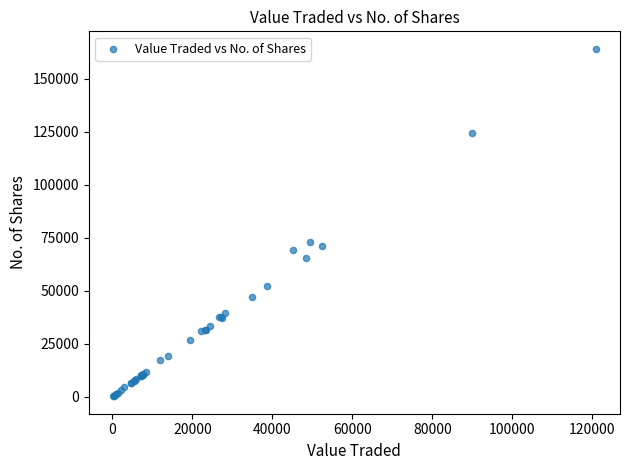

What Y value in the scatter plot is closest to 82159?

73138